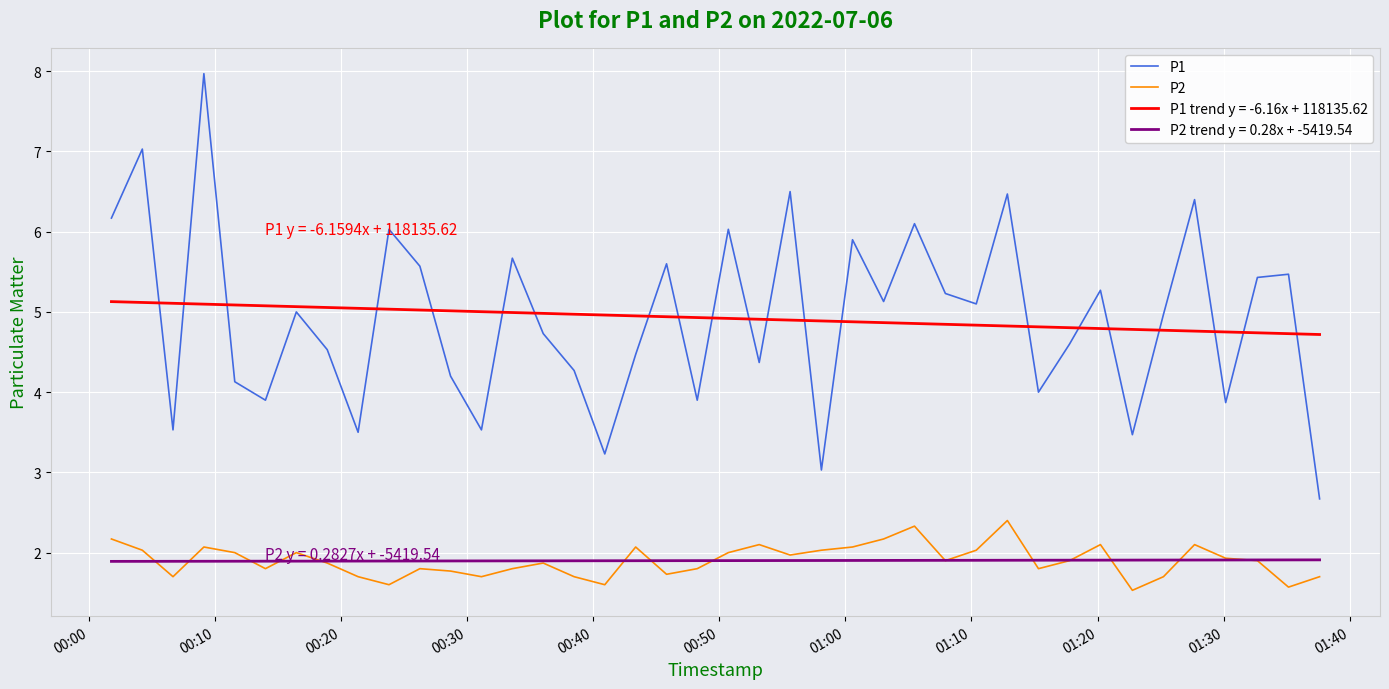

What are all the series names shown in the legend?

P1, P2, P1 trend y = -6.16x + 118135.62, P2 trend y = 0.28x + -5419.54